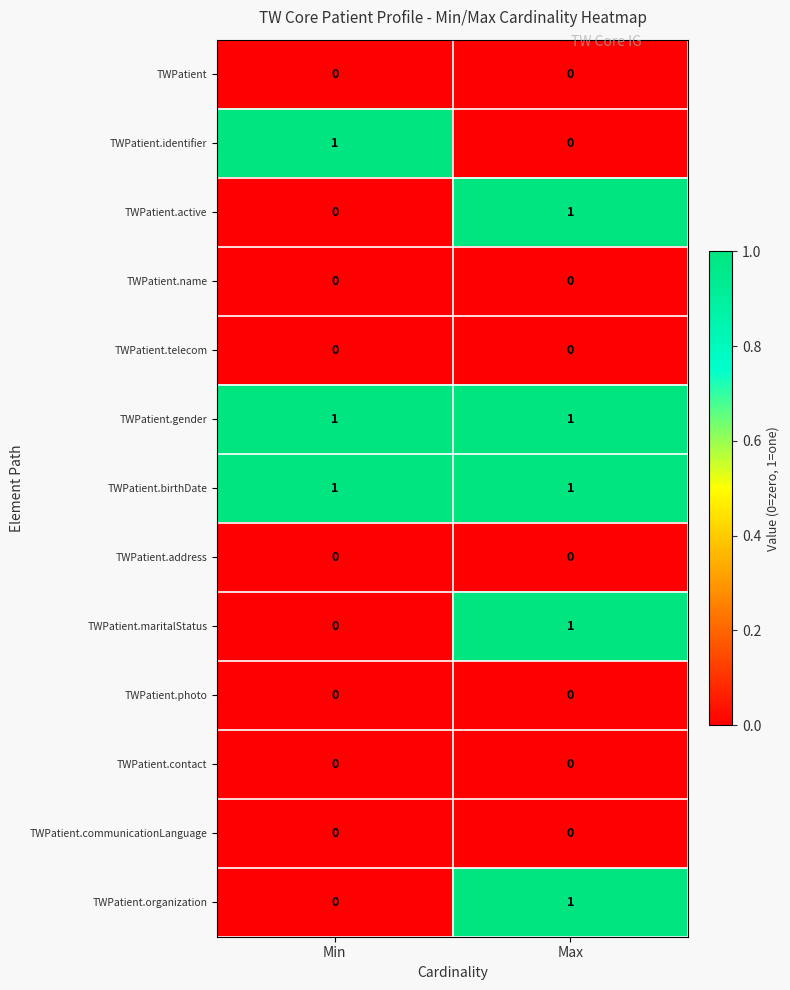

Is it true that TWPatient.identifier equals 1 at Min?

True